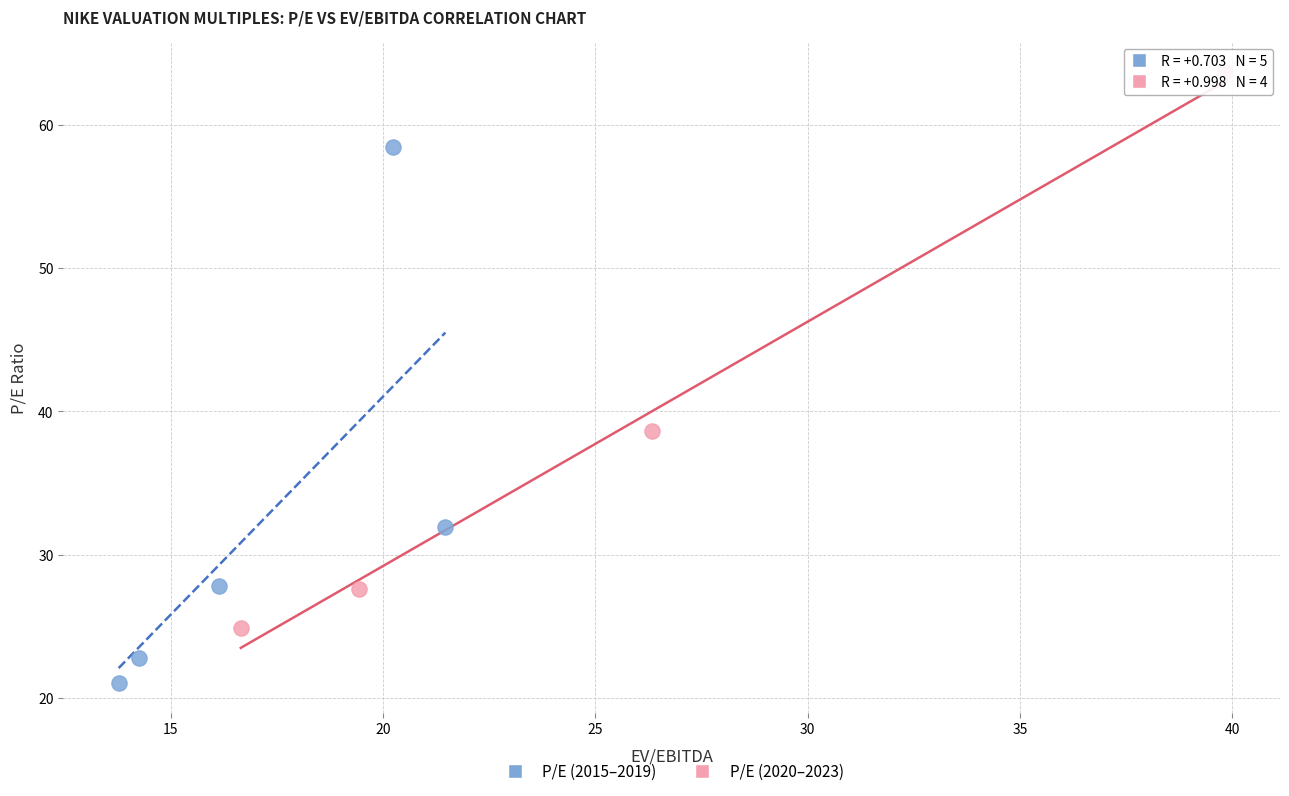

Which series contains the highest Y value?

P/E (2020–2023)